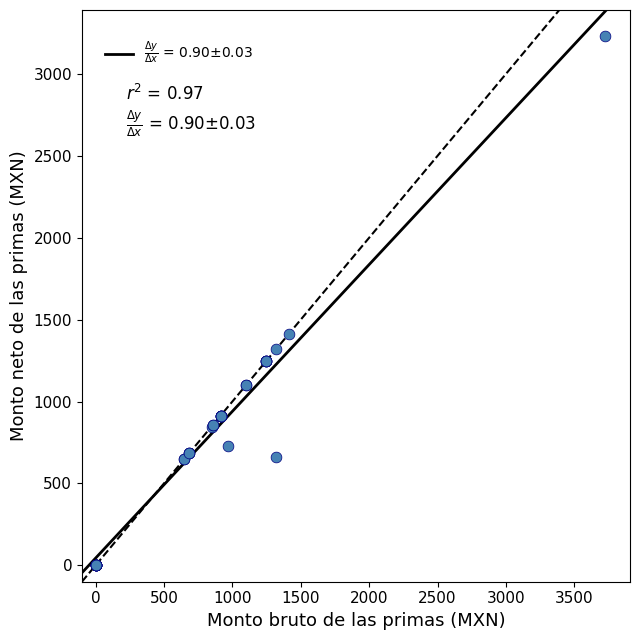

What Y value in the scatter plot is closest to 1614?

1415.4